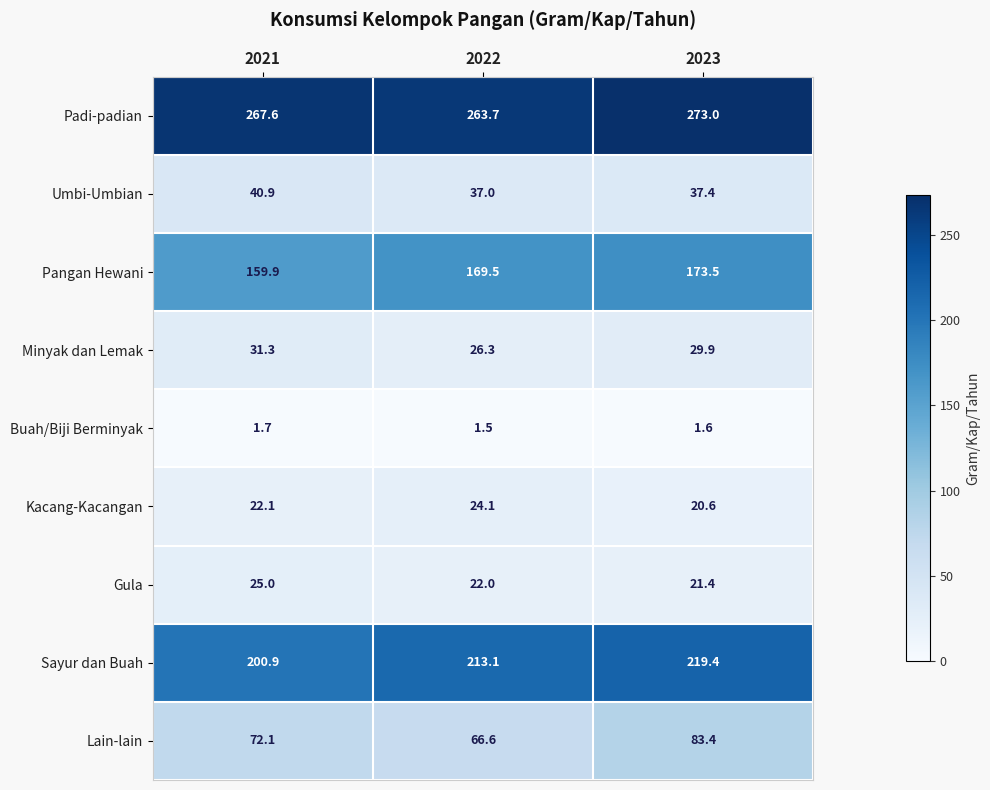

Read the Kacang-Kacangan value at 2022.

24.1